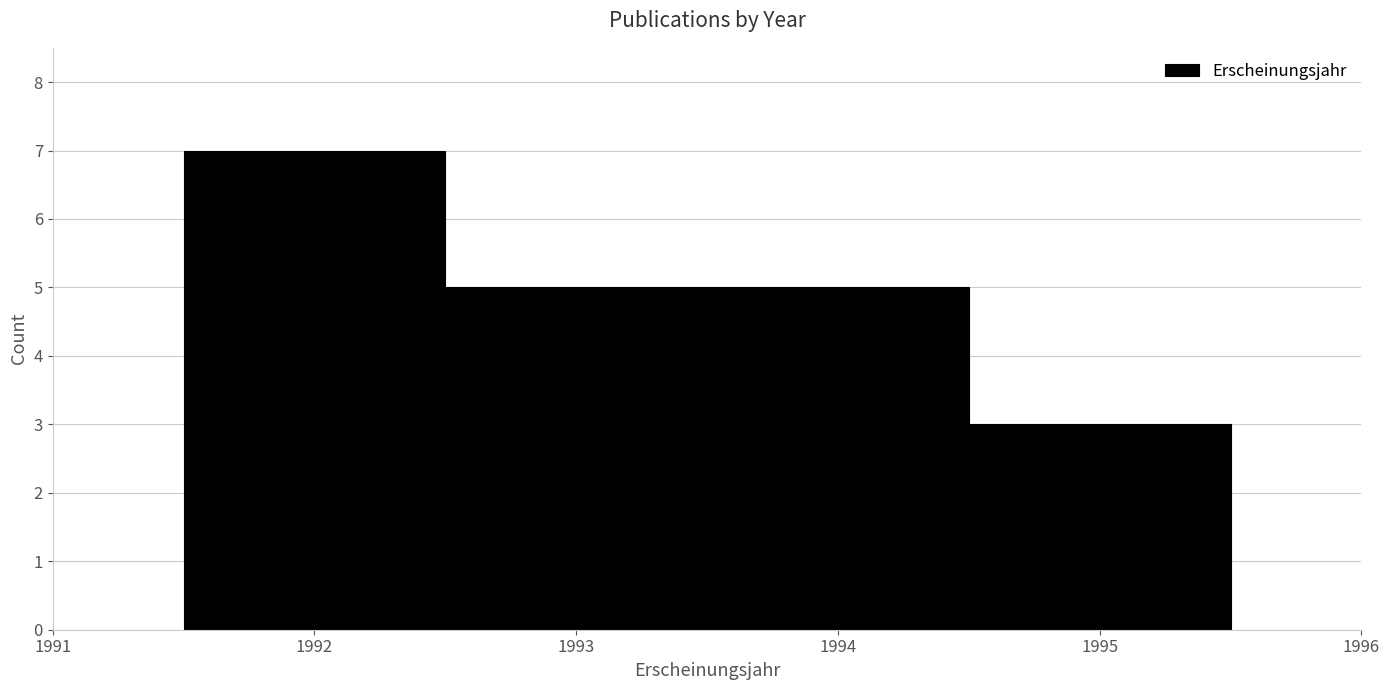

Reading left to right, list every bar in this chart as the range it spans on the x-axis followed by its height. The values are not printed on the chart, so give them approximately, as read against the axis.

1991.5 to 1992.5: 7
1992.5 to 1993.5: 5
1993.5 to 1994.5: 5
1994.5 to 1995.5: 3